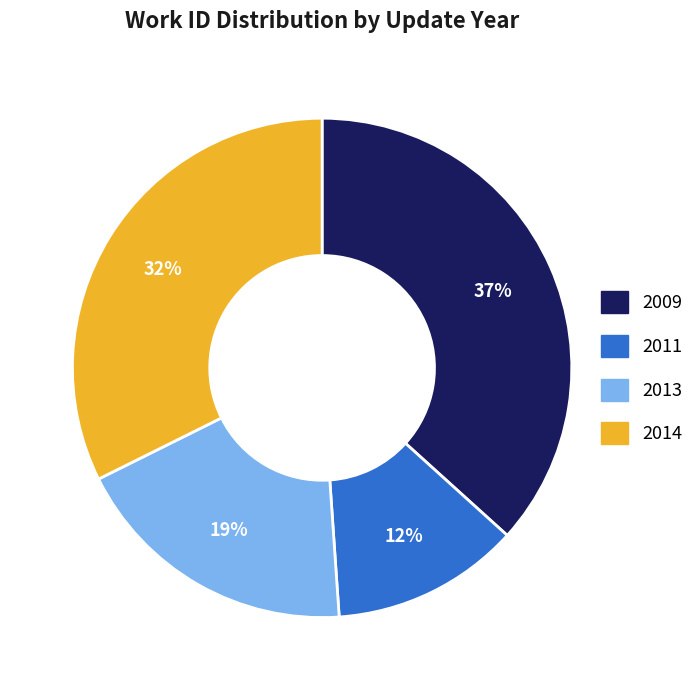

Count the number of slices in the pie.

4